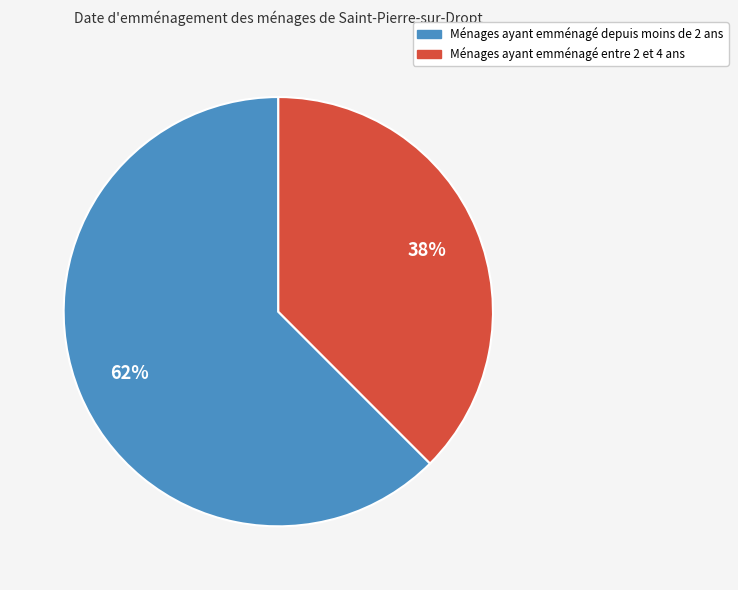

Is there a majority slice in this chart?

Yes